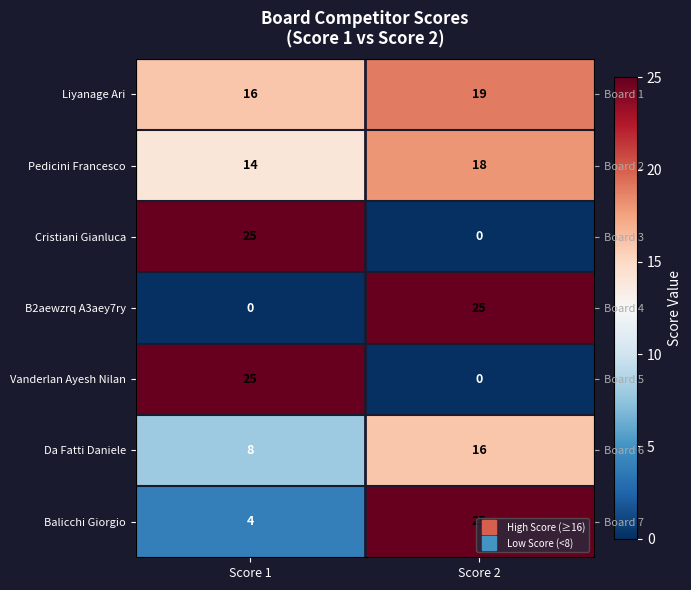

Is it true that Vanderlan Ayesh Nilan equals 14 at Score 2?

False